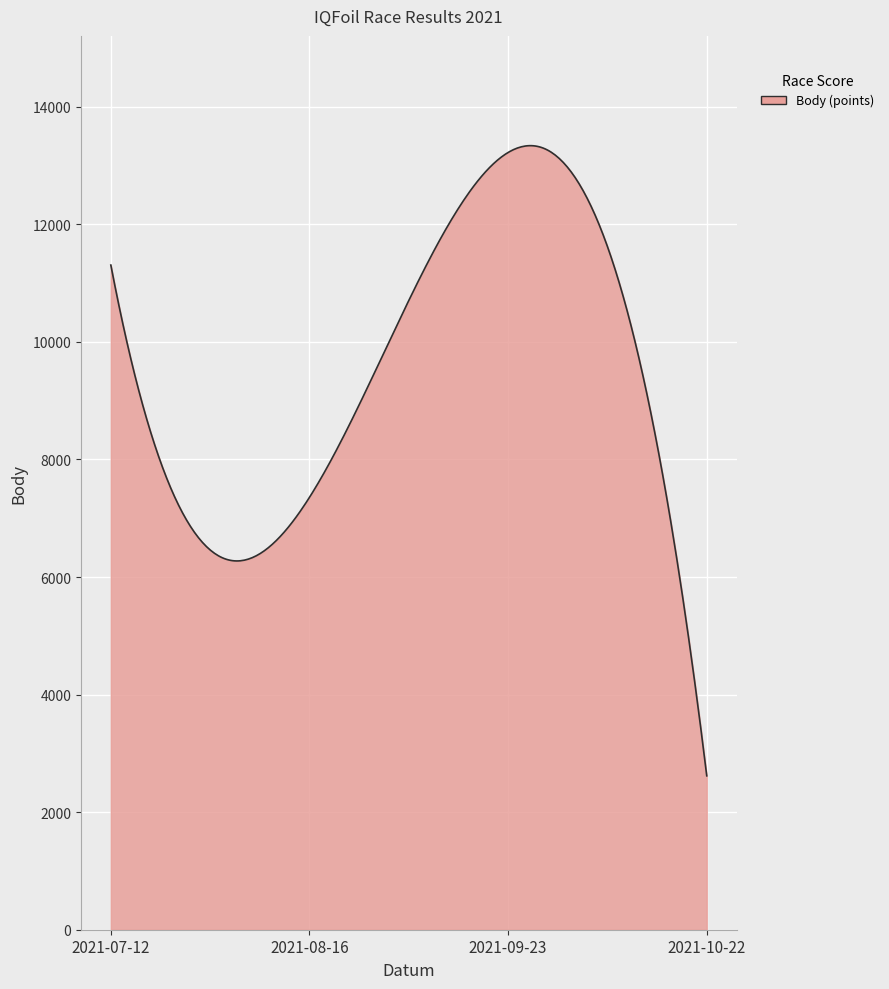

What is the difference between the maximum and minimum values?

10719.8